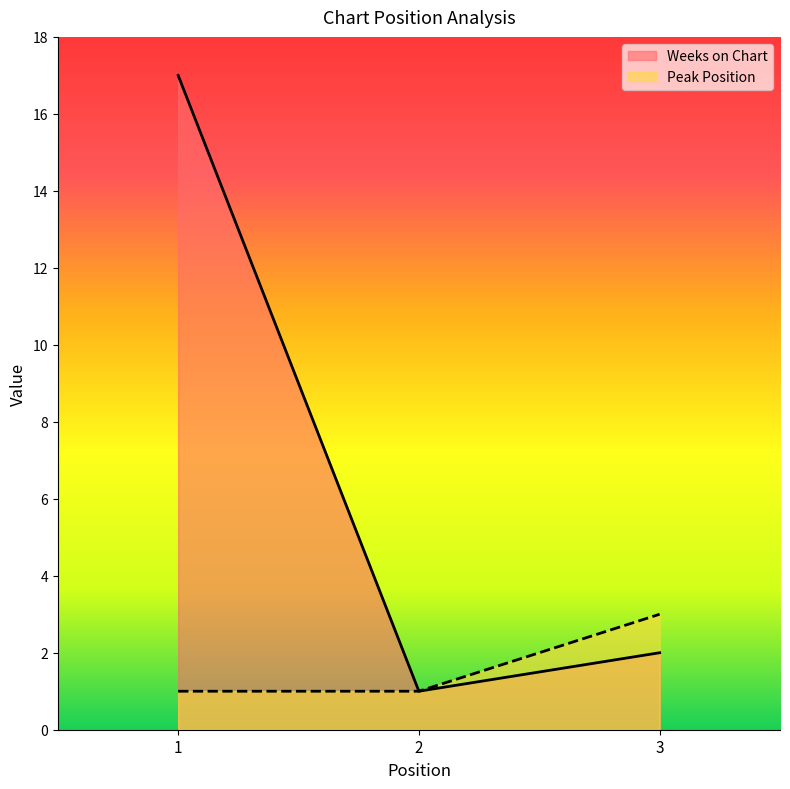

Reading left to right, extract all data points from this chart.

Weeks on Chart: 1=17	2=1	3=2
Peak Position: 1=1	2=1	3=3